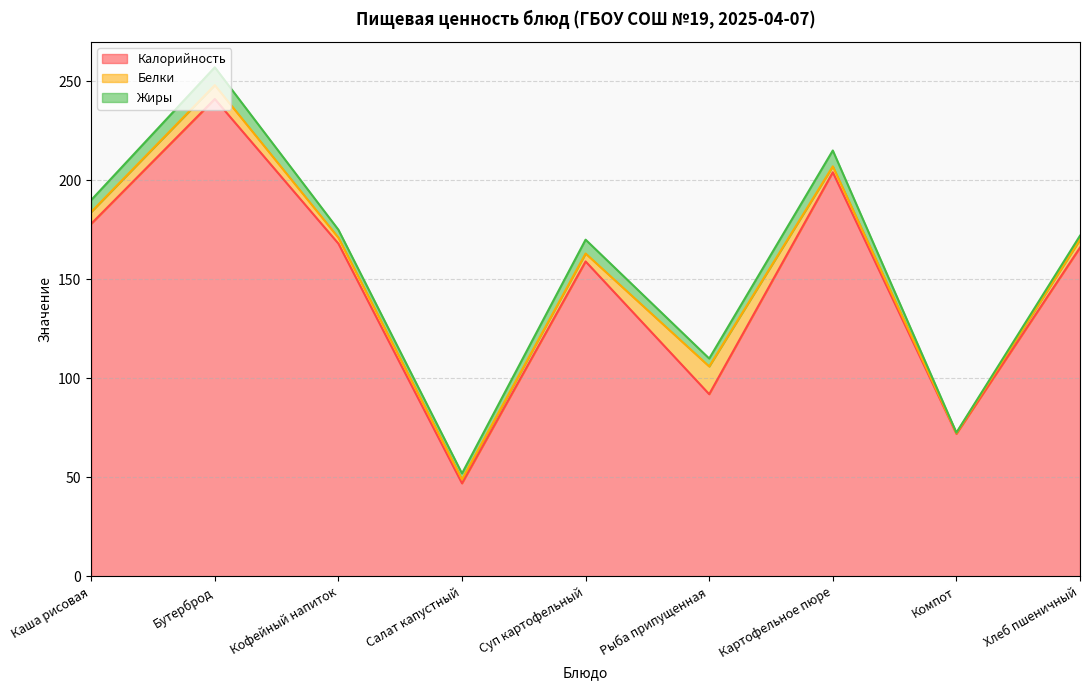

Rank the categories by Белки value from highest to lowest.

Рыба припущенная, Бутерброд, Каша рисовая, Суп картофельный, Хлеб пшеничный, Кофейный напиток, Картофельное пюре, Салат капустный, Компот